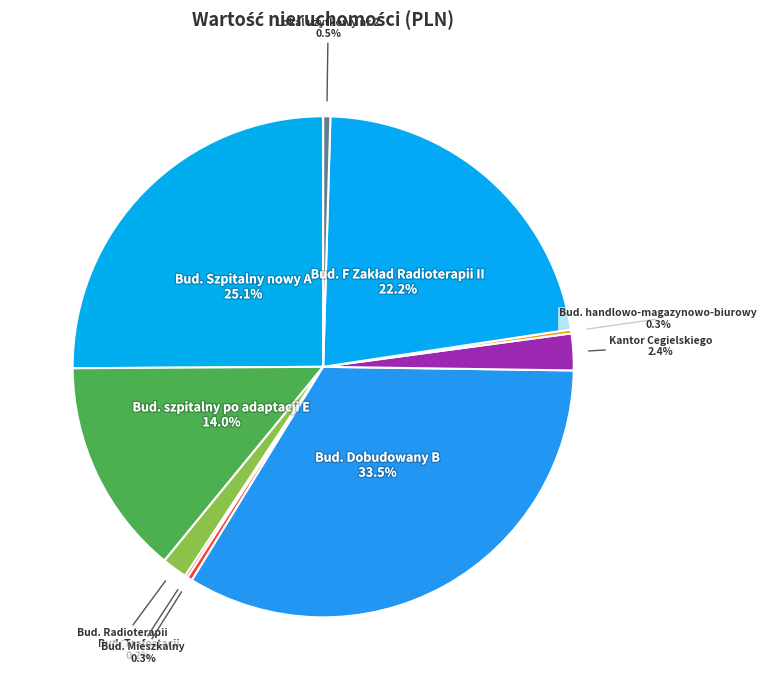

Is there a majority slice in this chart?

No